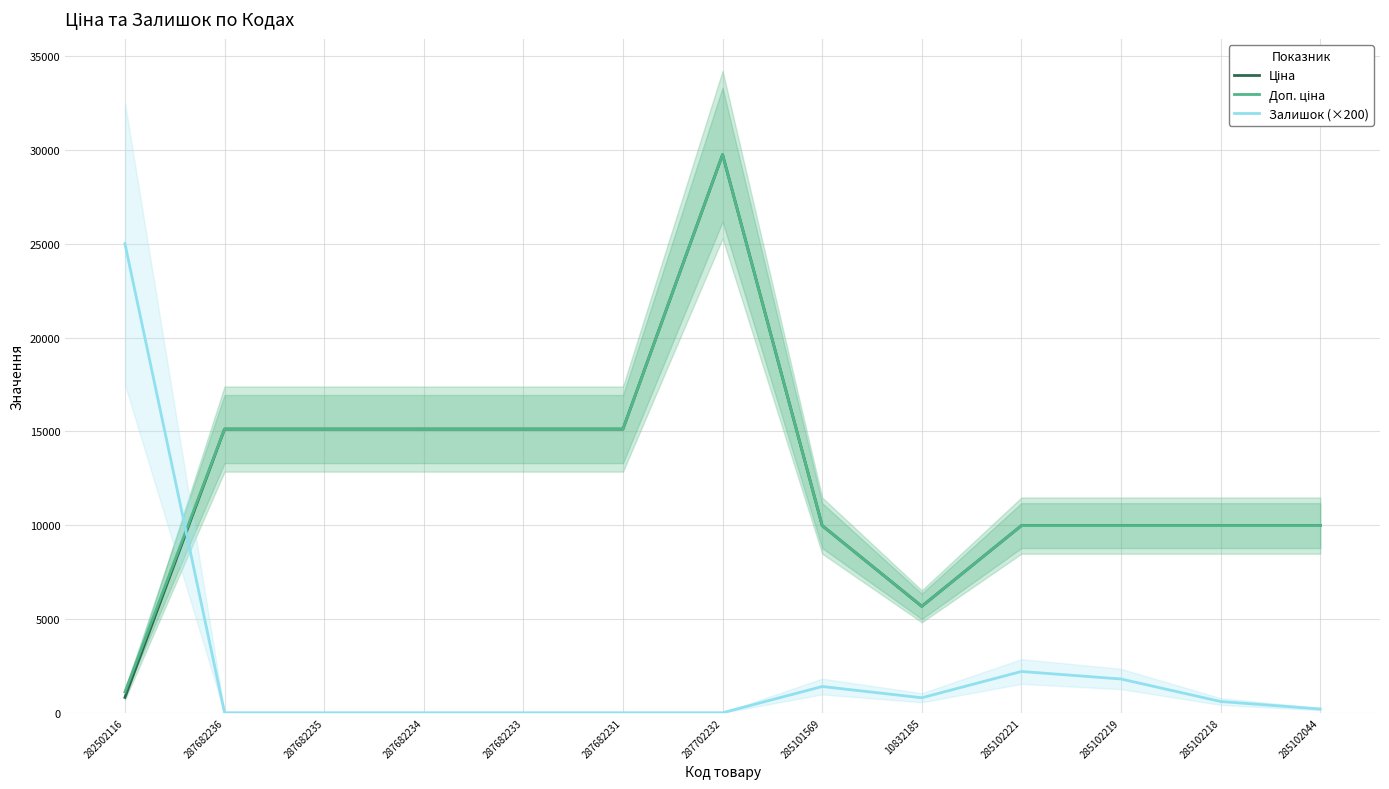

At which category does Доп. ціна reach its first local valley?

10832185